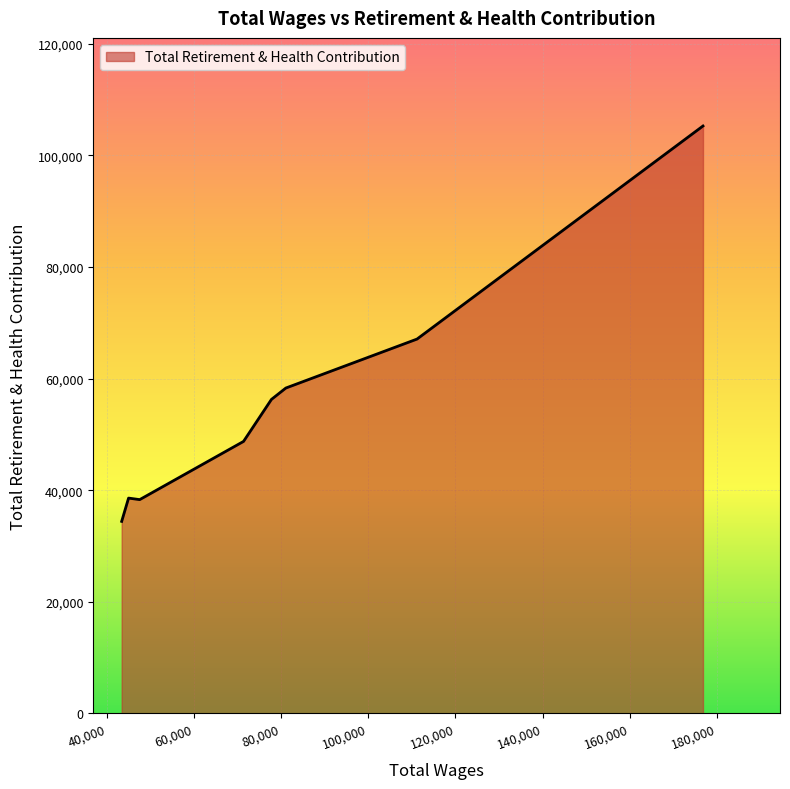

What is the difference between the maximum and minimum values?

70844